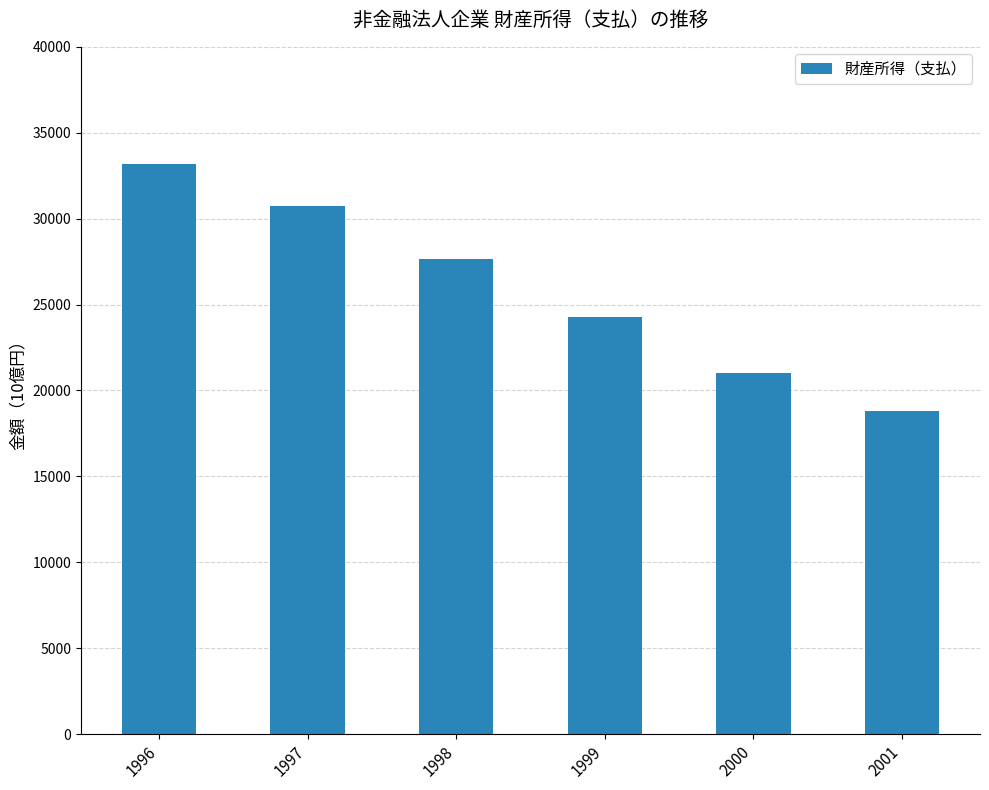

What is the value of the 1st bar from the left?

33174.6